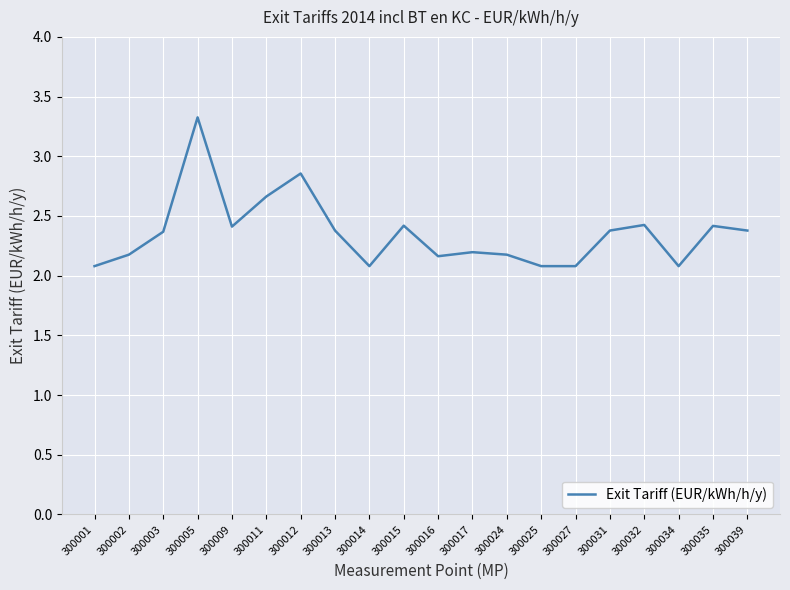

Does the chart display data point markers on the line(s)?

No